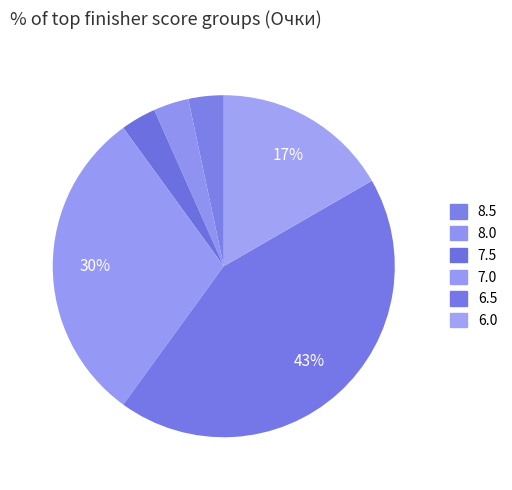

How many segments does this pie chart have?

6